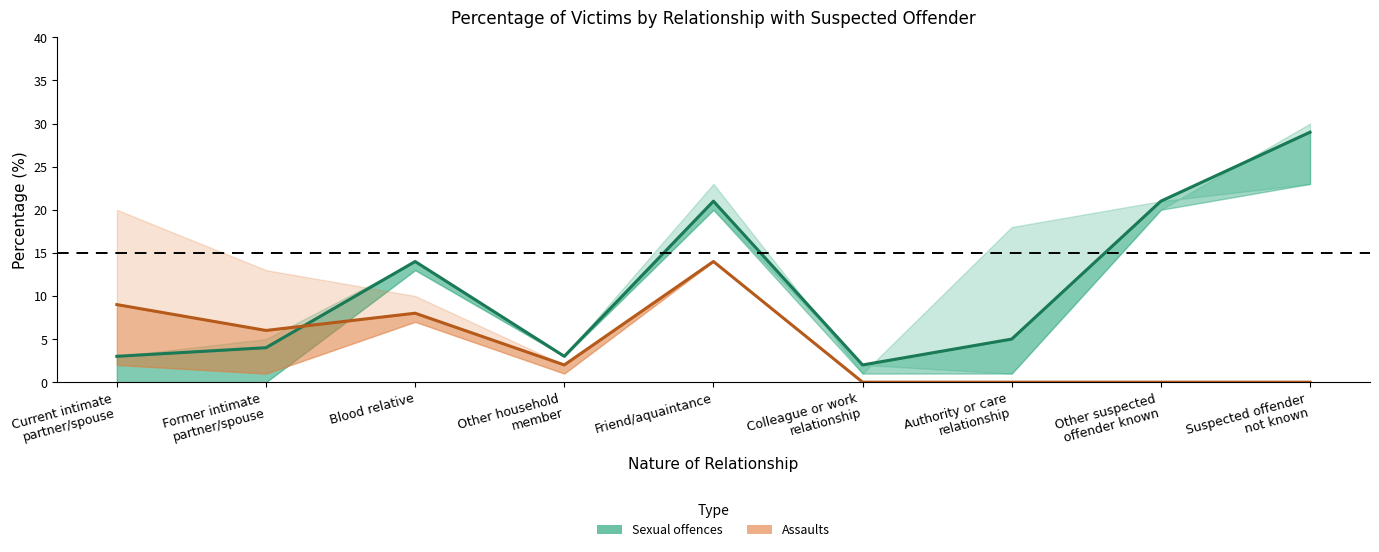

What is the difference between the maximum and minimum values in the Sexual offences (Both sexes) series?

27